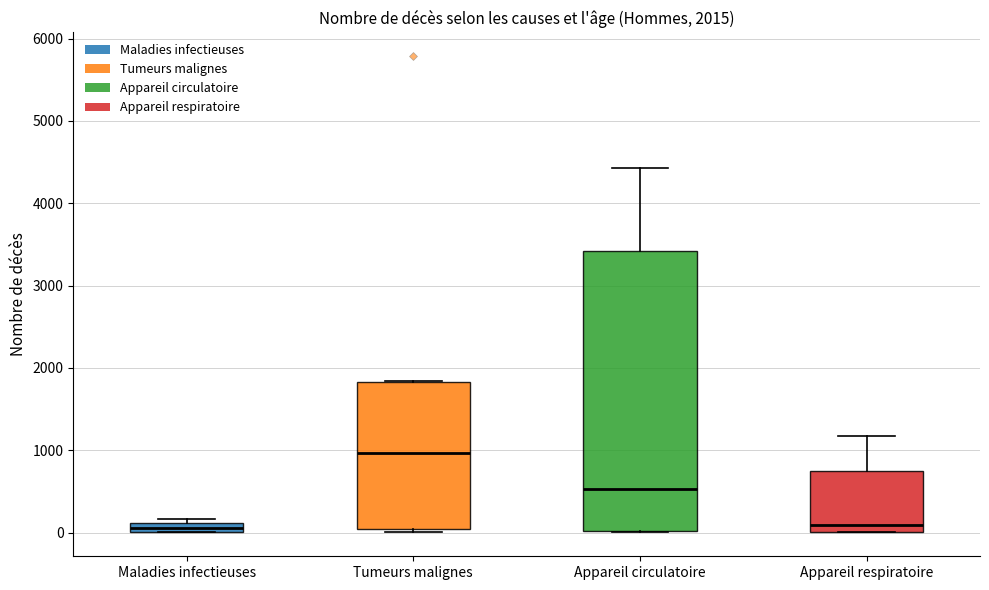

Comparing the boxes themselves (not the whiskers), which one is the tallest?

Appareil circulatoire